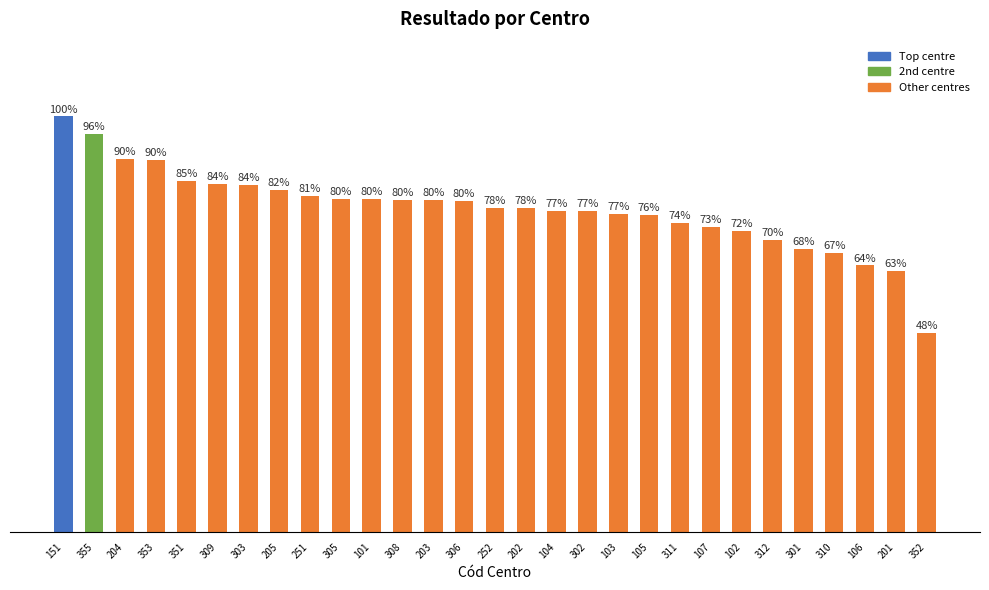

Which category has the lowest value across all series?

352